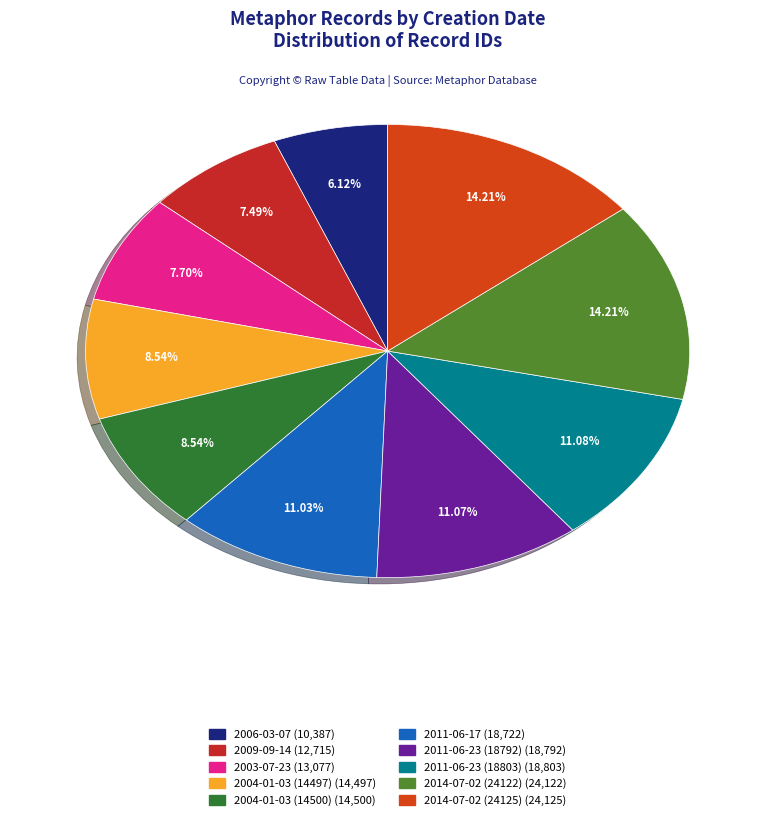

Does 2006-03-07 account for over 50% of the chart?

No